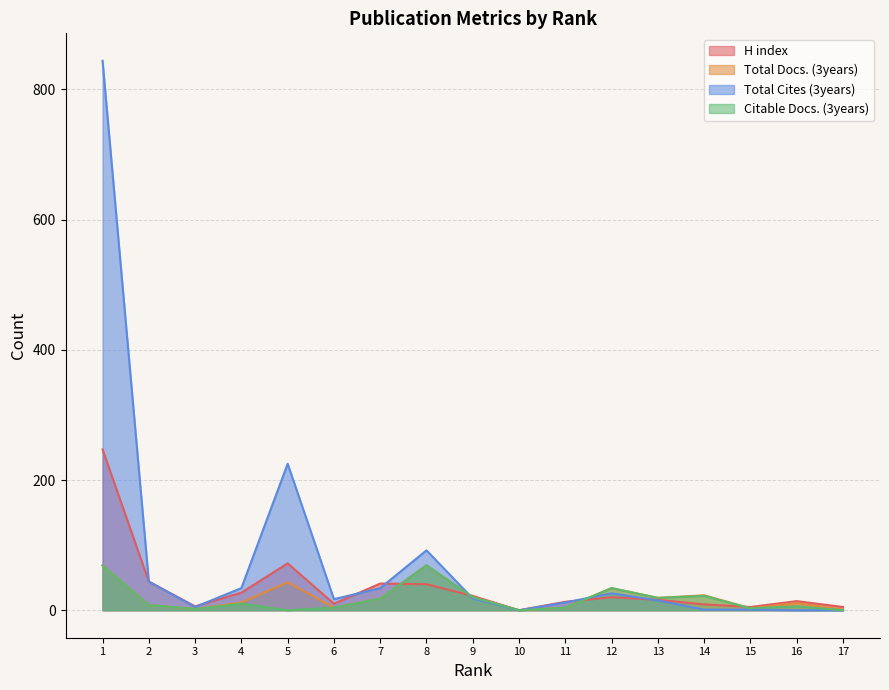

The Total Cites (3years) series shows 18 at 9. True or false?

True